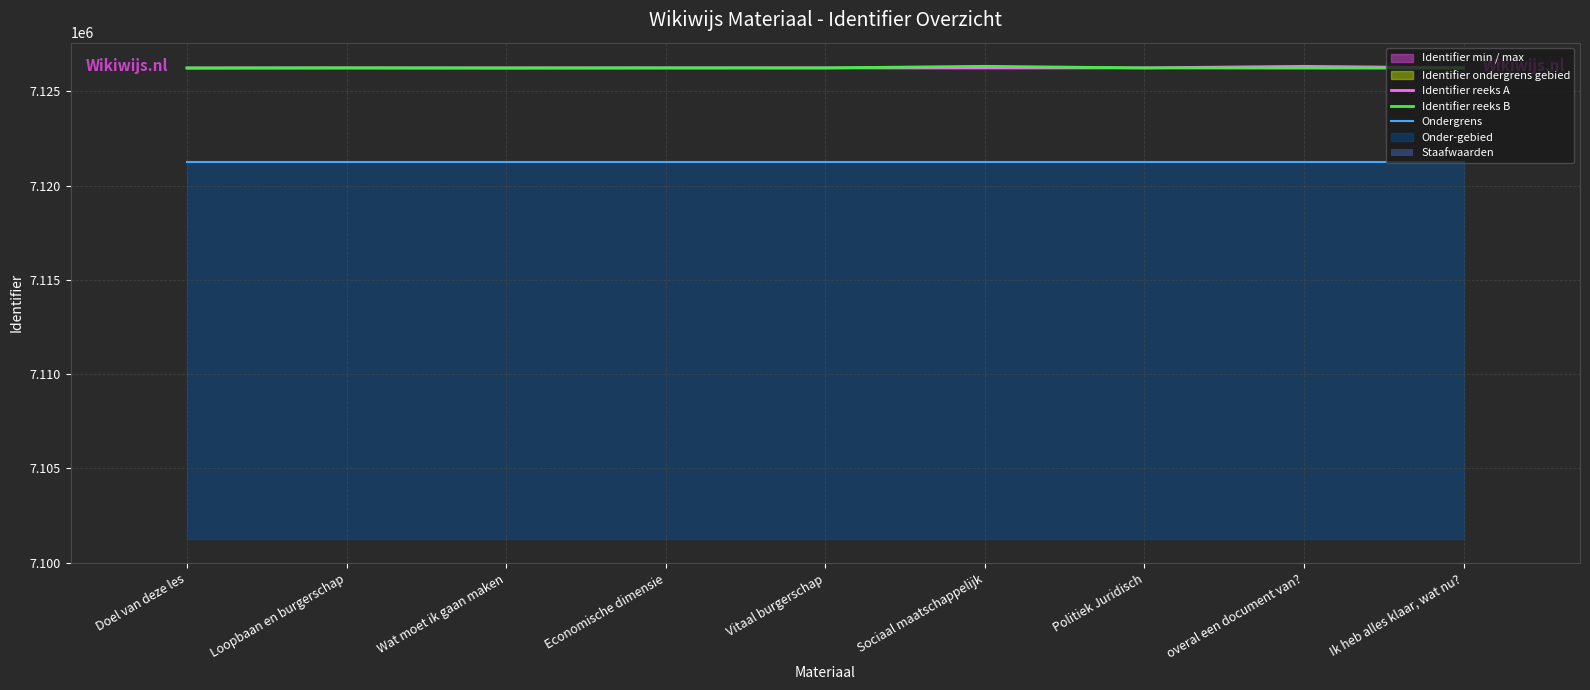

What is the sum of all Identifier reeks A values?

64136254.0